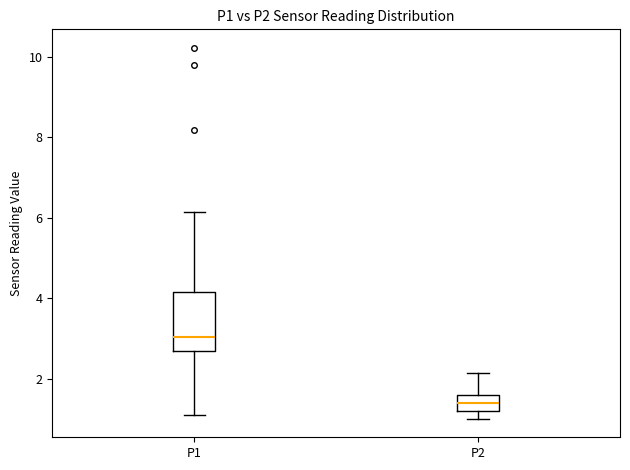

Where does the median line of the box for P2 sit on the y-axis? The values are not printed on the chart, so give them approximately, as read against the axis.

1.4